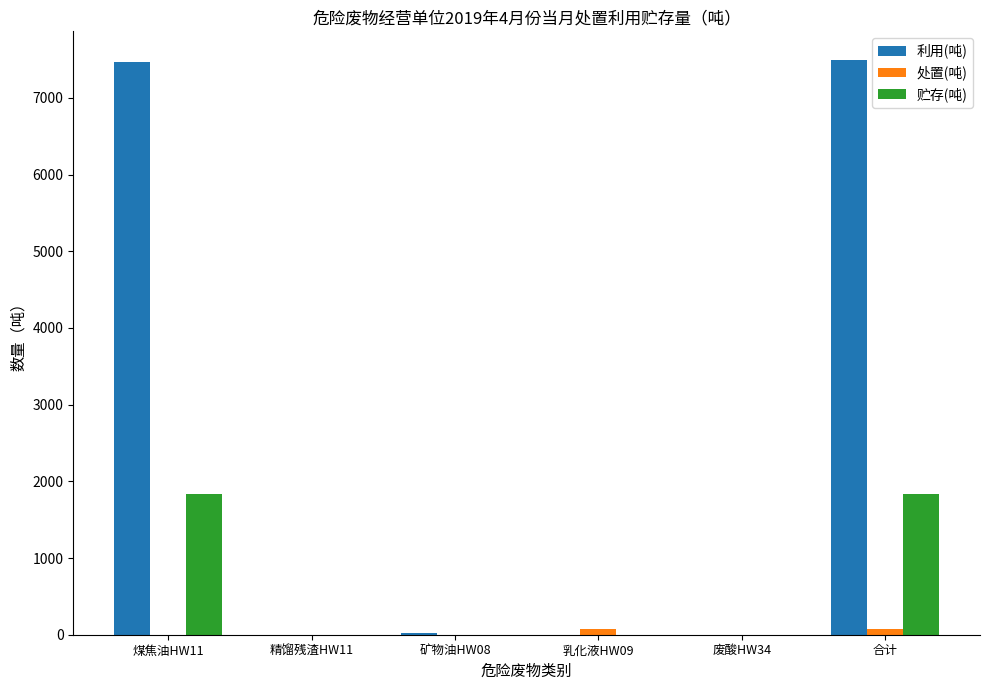

What is the highest value of the 贮存(吨) series?

1836.0